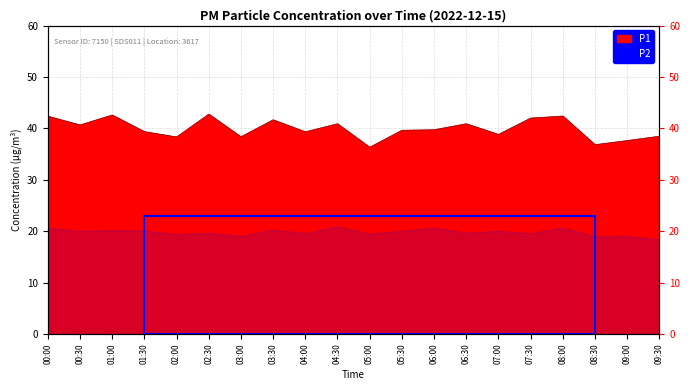

Between 05:30 and 00:30, which is larger?

00:30